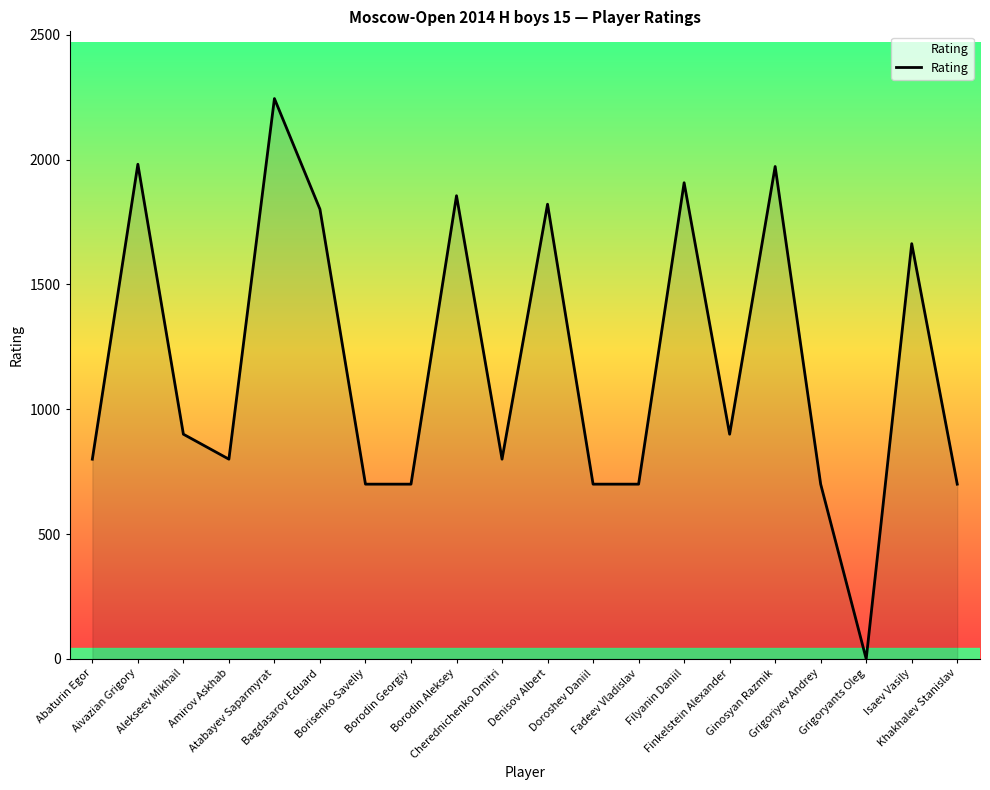

What is the maximum value shown in the chart?

2244